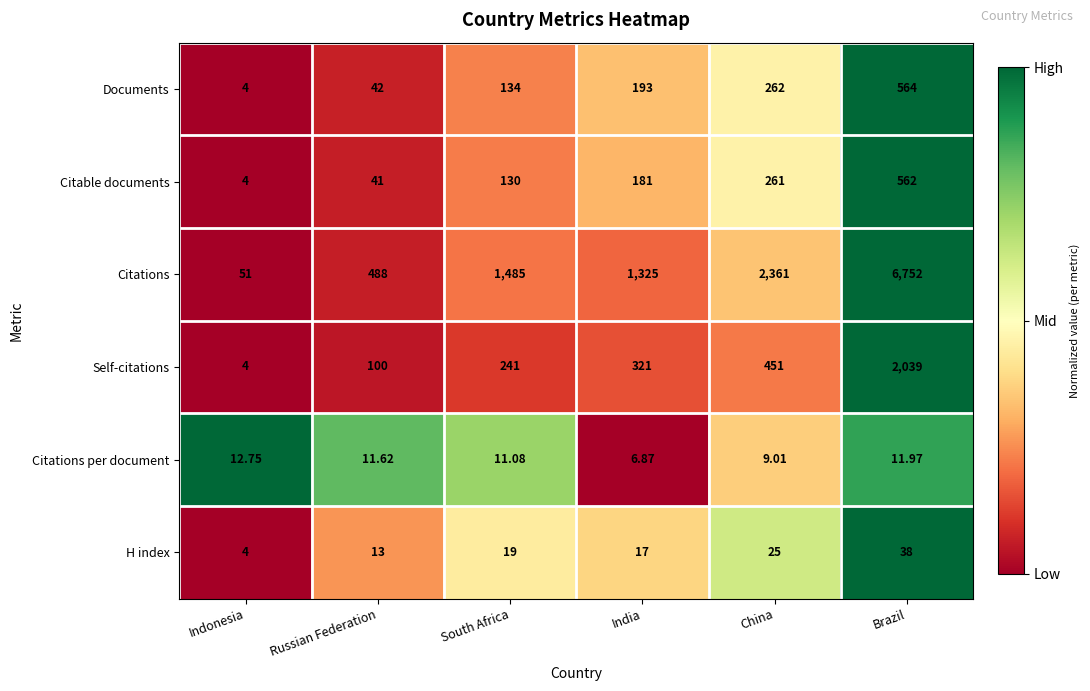

How many data points in Citations per document are above 11?

4